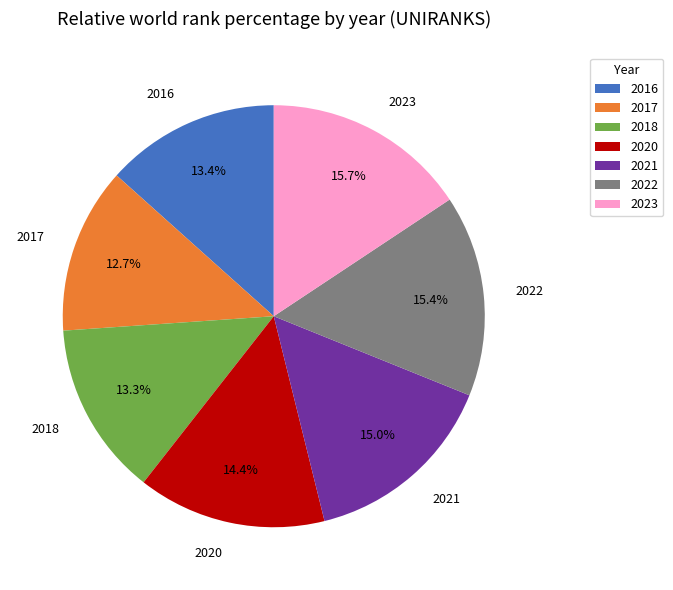

To the nearest percent, what portion does 2016 represent?

13%